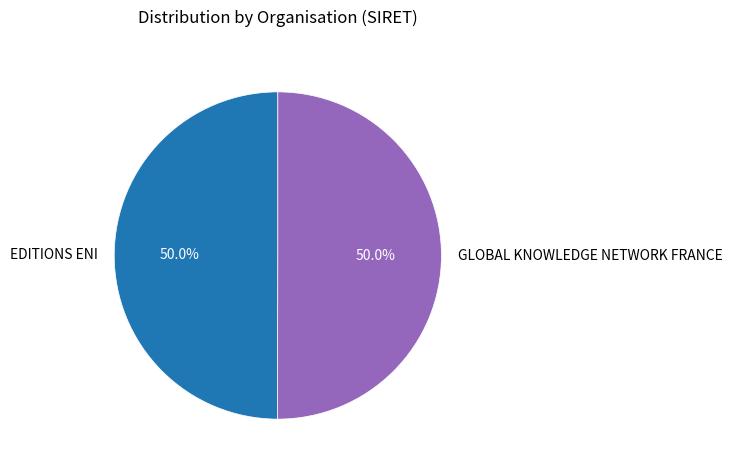

To the nearest percent, what is the average slice percentage?

50%